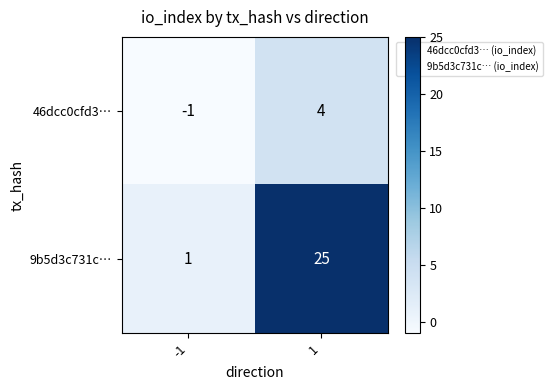

How many distinct data groups are displayed?

2